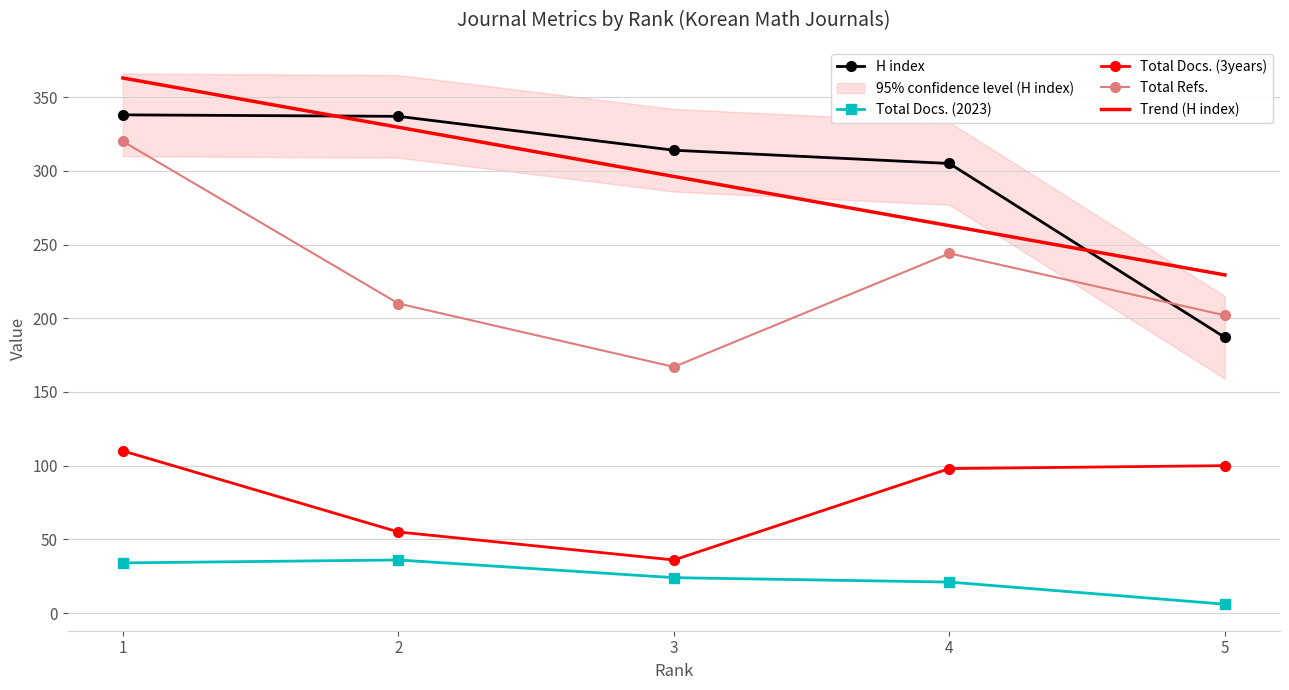

What is the sum of the H index values at 2 and 4?

642.0